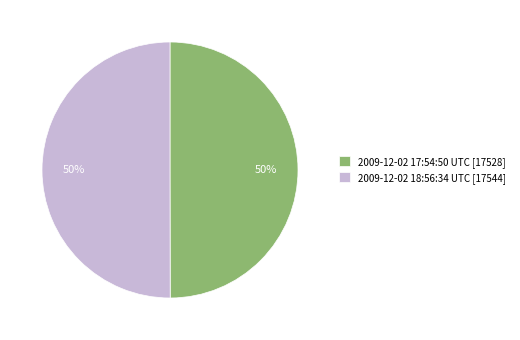

Is it true that 2009-12-02 18:56:34 UTC is 50% of the pie?

True